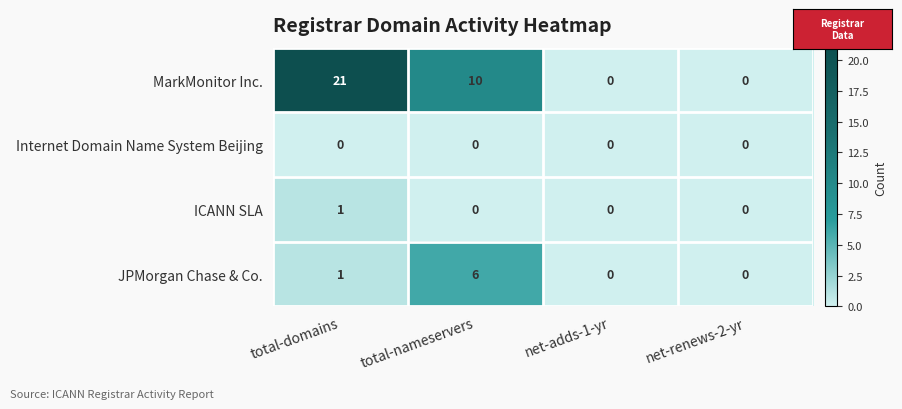

True or false: MarkMonitor Inc. has a value of 13 at net-adds-1-yr.

False